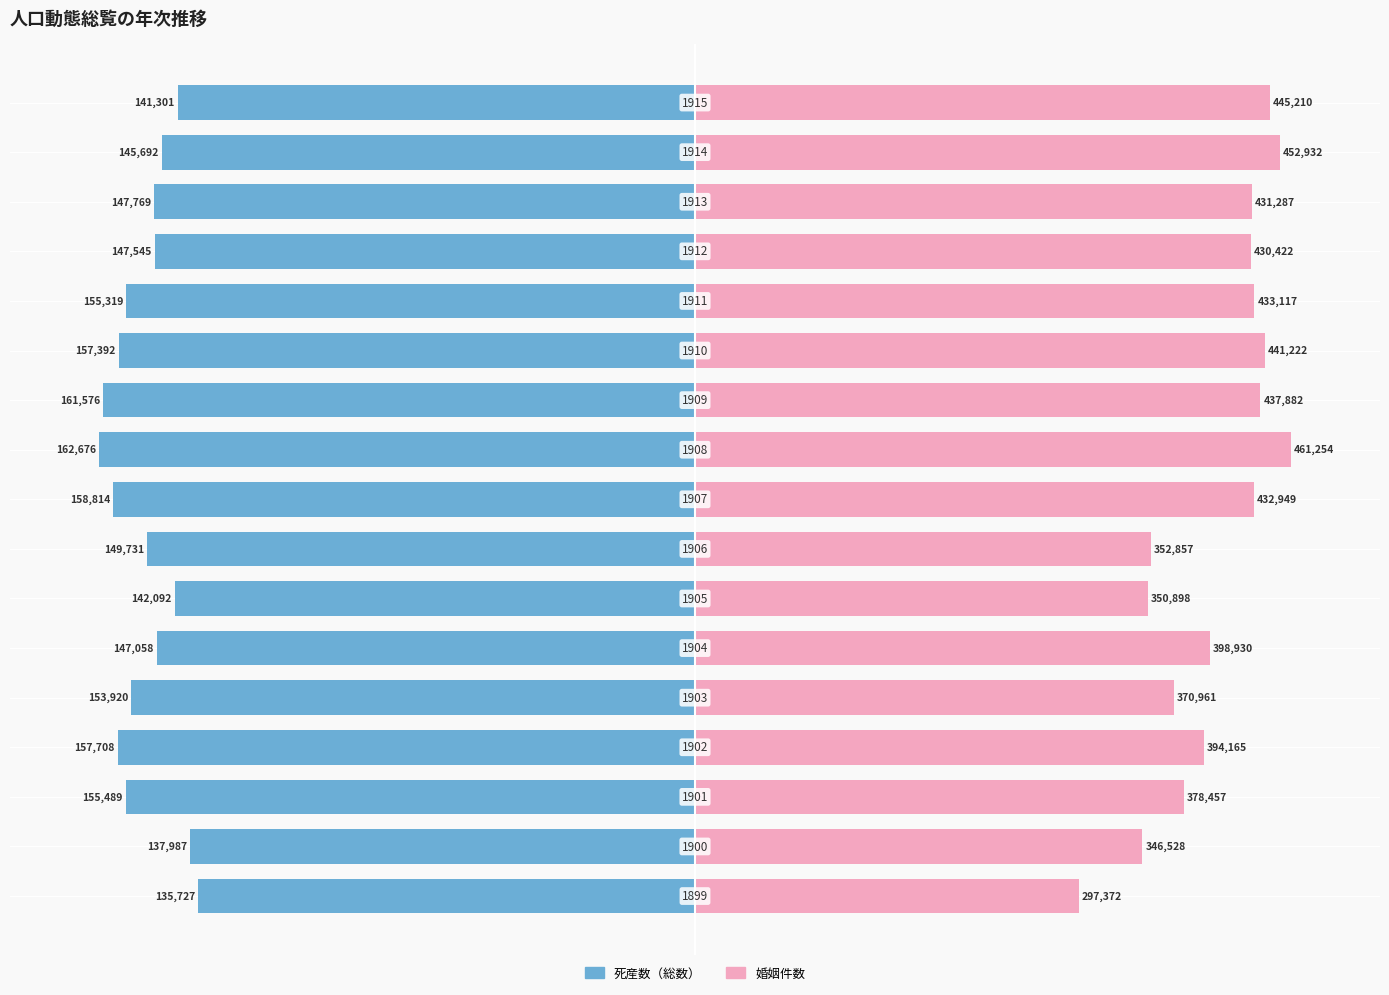

Rank the series by their maximum value, from highest to lowest.

婚姻件数, 死産数（総数）